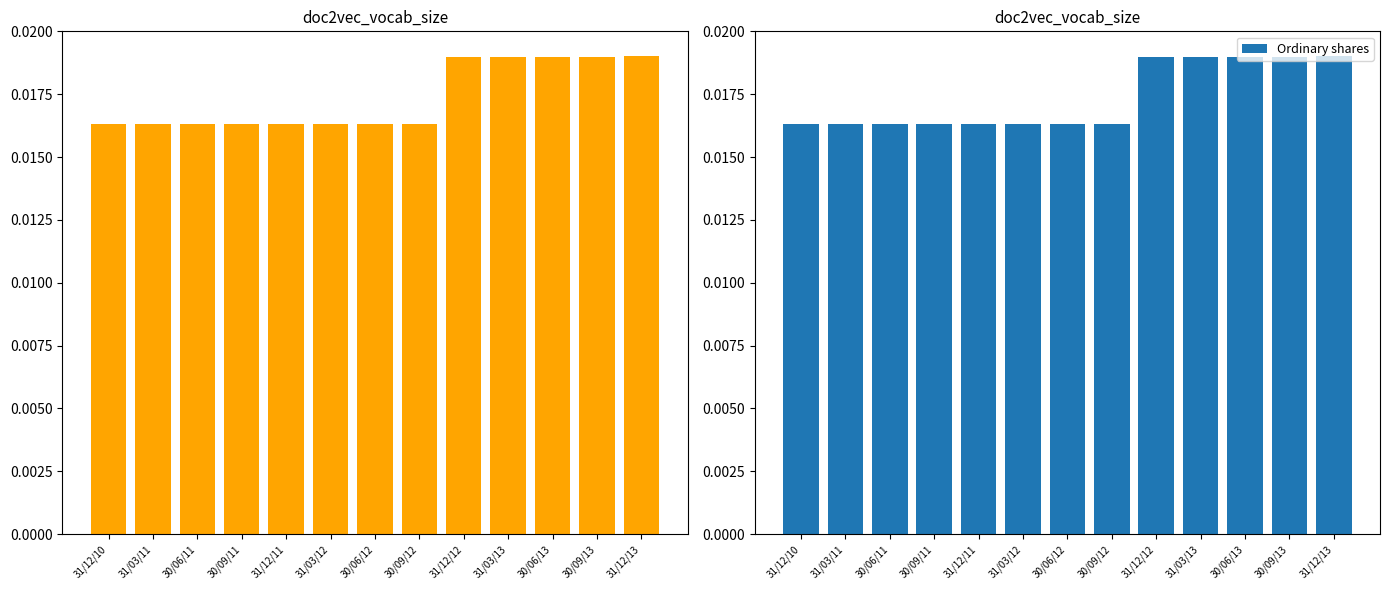

Does the chart contain any negative values?

No